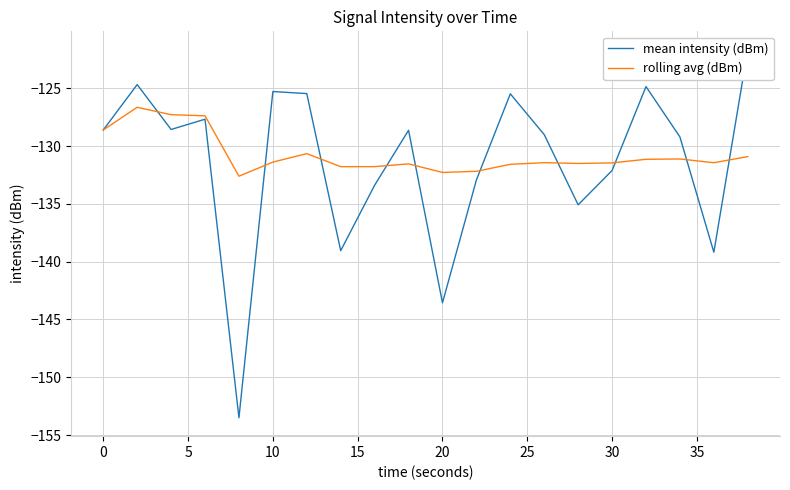

How many interior local valleys does the mean intensity (dBm) series have?

6